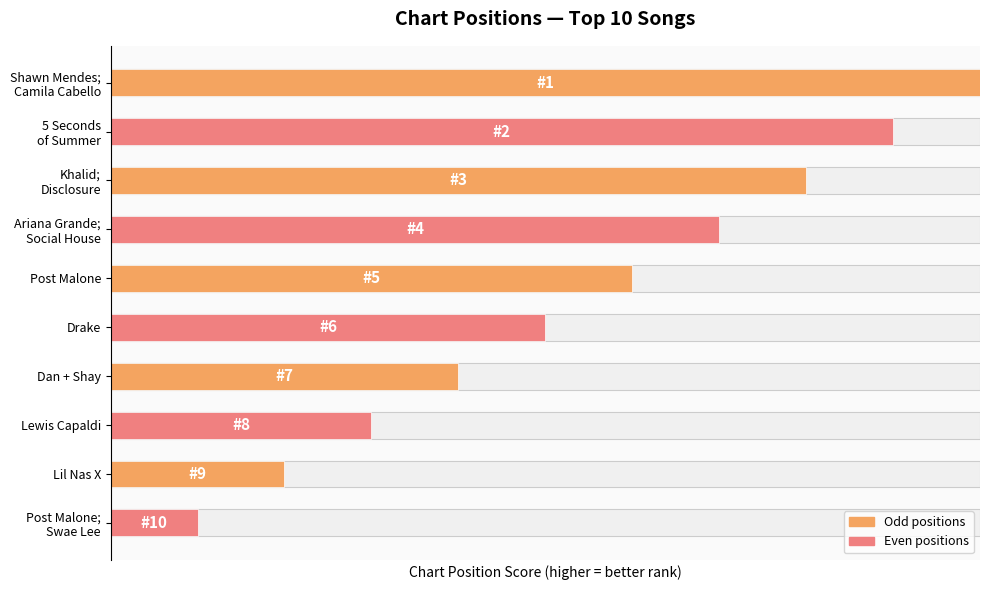

Does the chart contain any negative values?

No